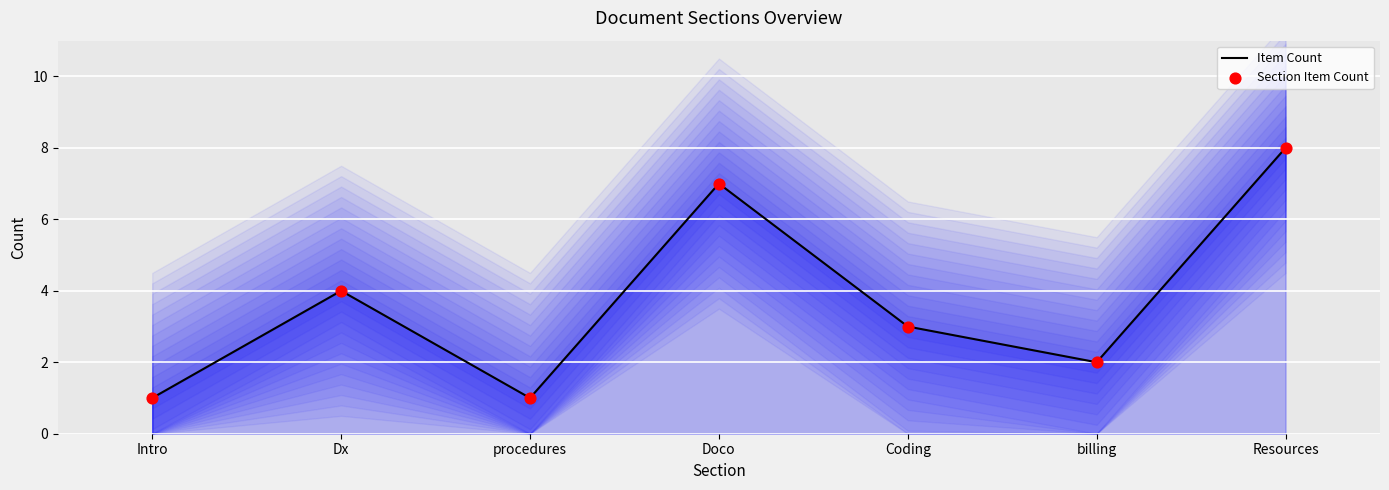

At how many categories does at least one series exceed 2?

4